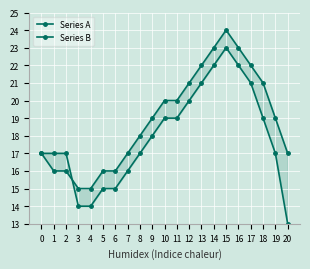

Reading right to left, list all the values displayed in this chart.

Series A: 20=17	19=19	18=21	17=22	16=23	15=24	14=23	13=22	12=21	11=20	10=20	9=19	8=18	7=17	6=16	5=16	4=15	3=15	2=16	1=16	0=17
Series B: 20=13	19=17	18=19	17=21	16=22	15=23	14=22	13=21	12=20	11=19	10=19	9=18	8=17	7=16	6=15	5=15	4=14	3=14	2=17	1=17	0=17